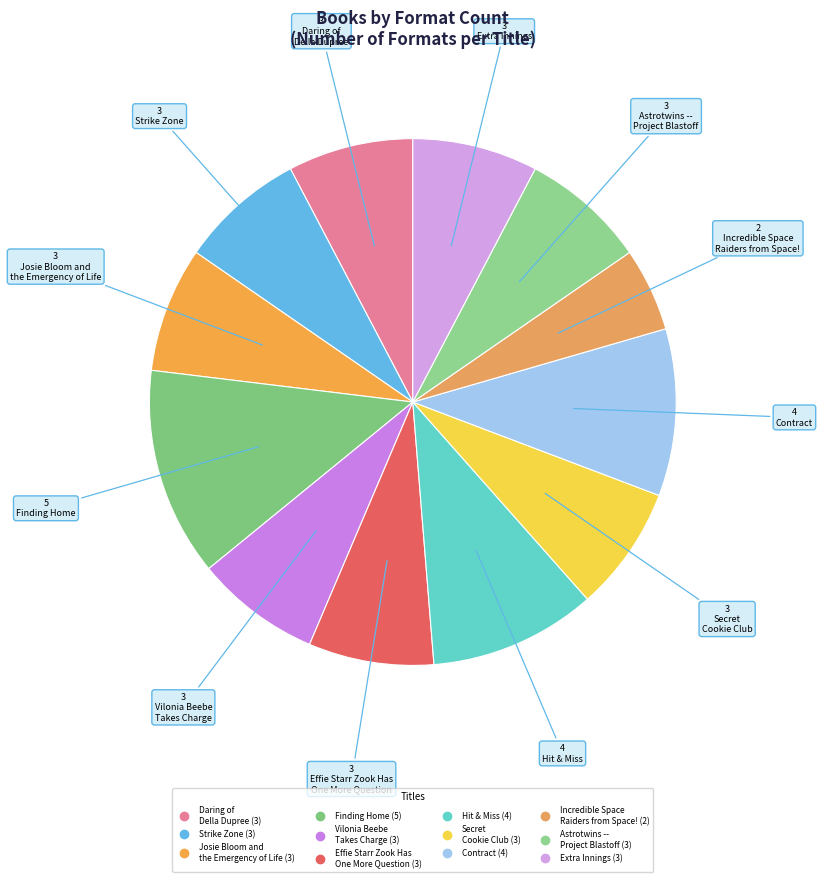

To the nearest percent, what percentage of the pie is Hit & Miss?

10%